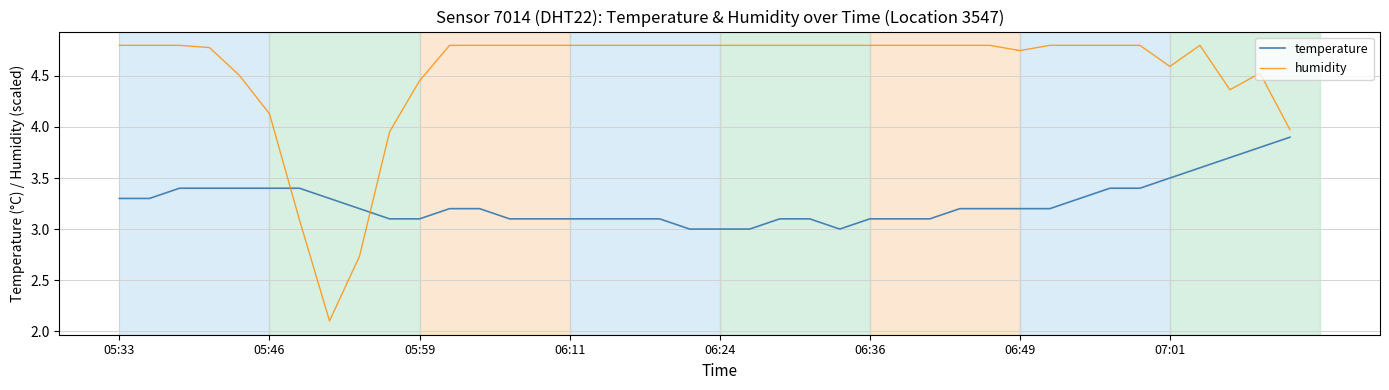

After their last crossing, which series has the higher values: temperature or humidity?

humidity